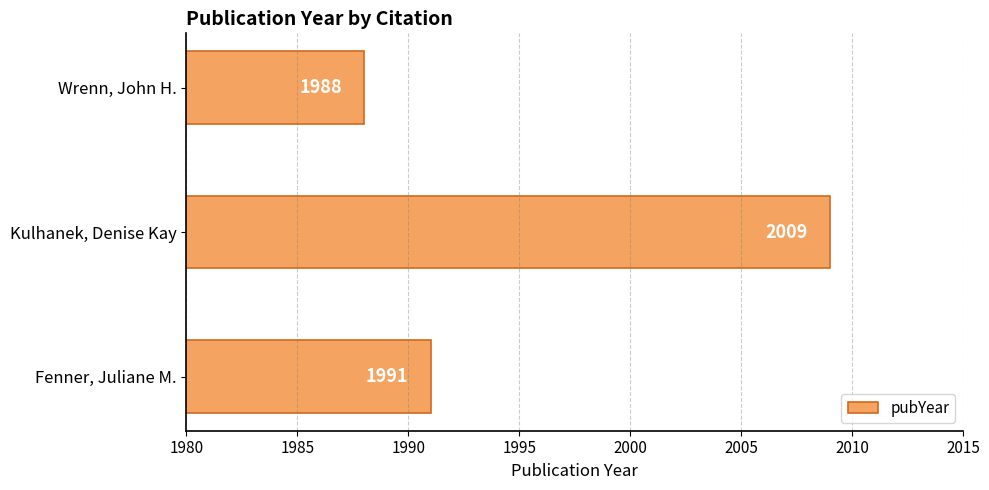

How many values are between 1988 and 2009?

3